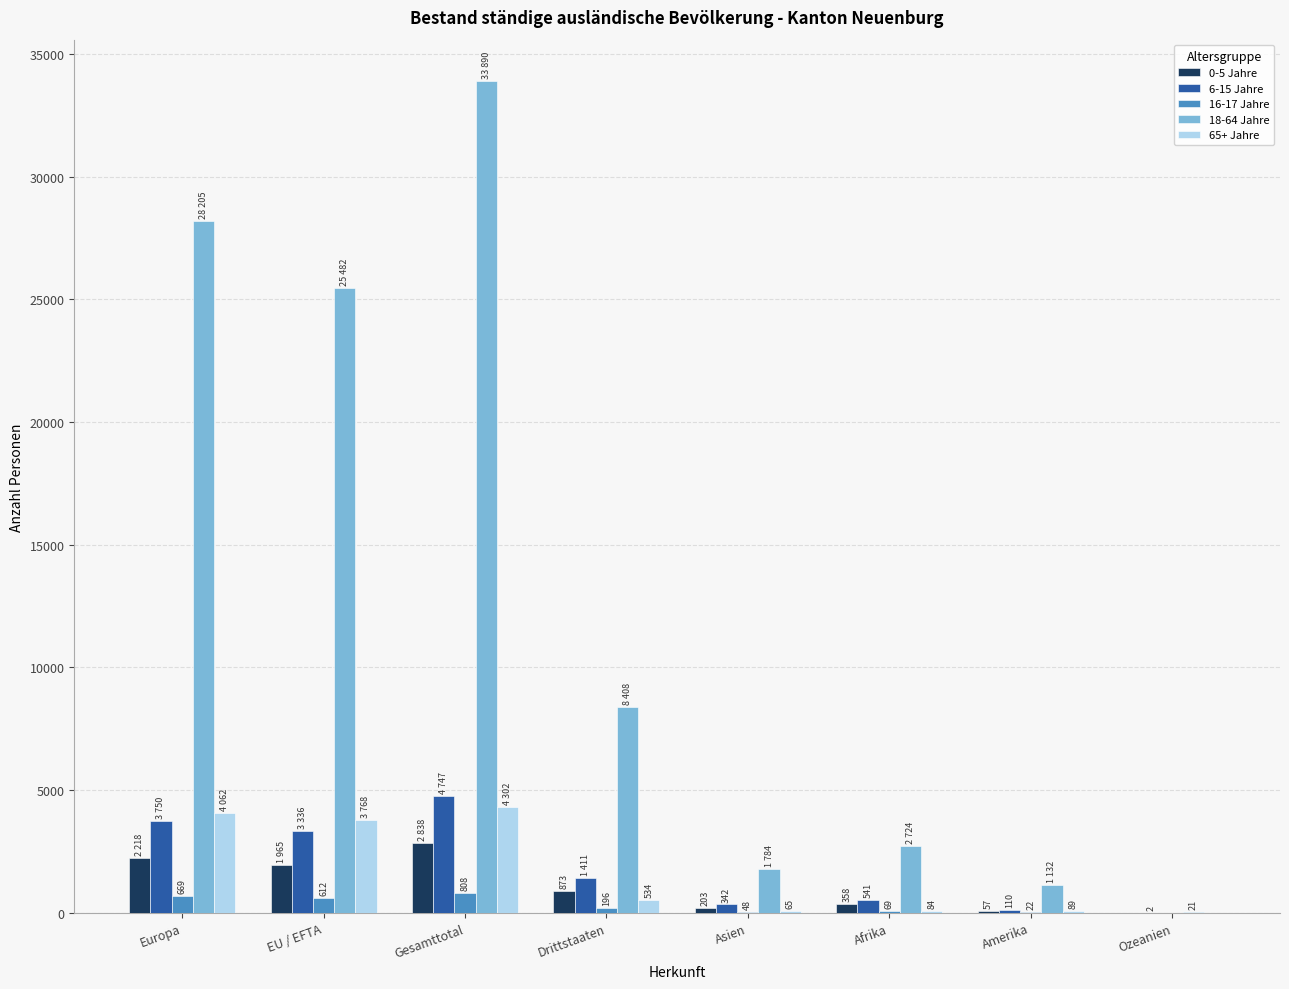

What is the sum of the 6-15 Jahre values at Ozeanien and Europa?

3752